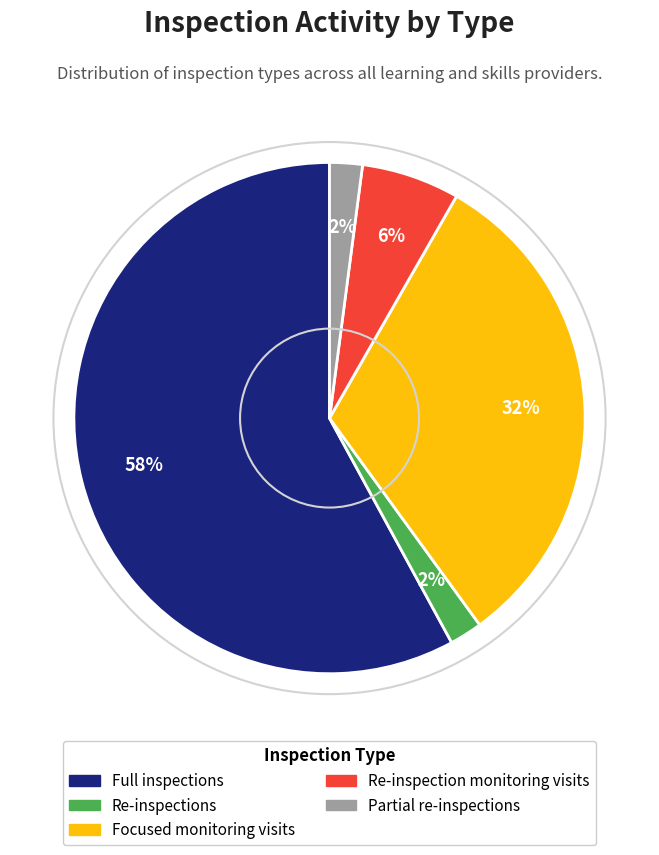

True or false: Partial re-inspections accounts for 2% of the total.

True